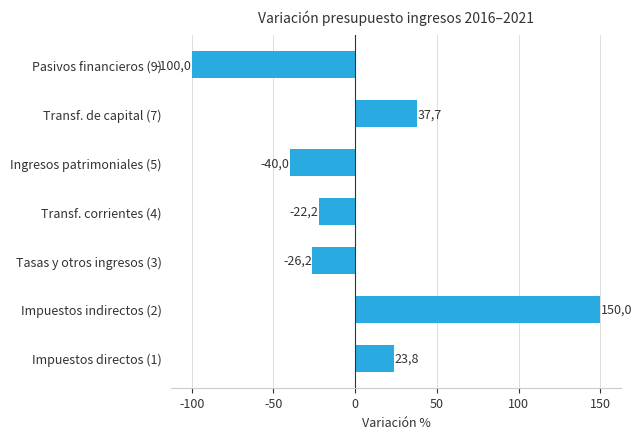

What is the difference between the second highest and second lowest values?

77.7